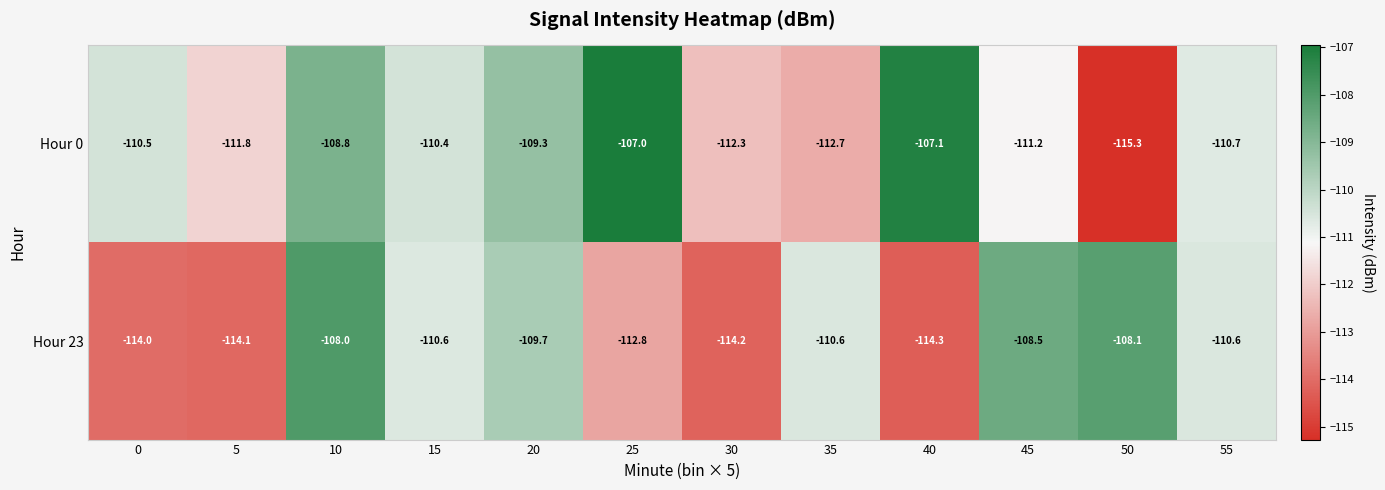

What is the average value of the Hour 23 series?

-111.3